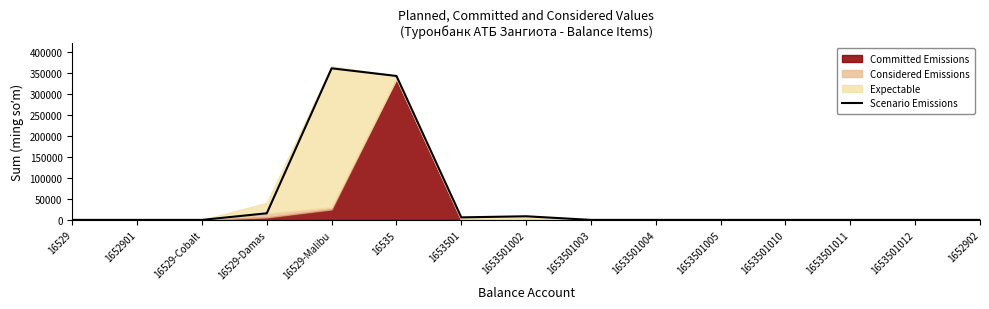

What is the label of the 4th point from the right?

1653501010